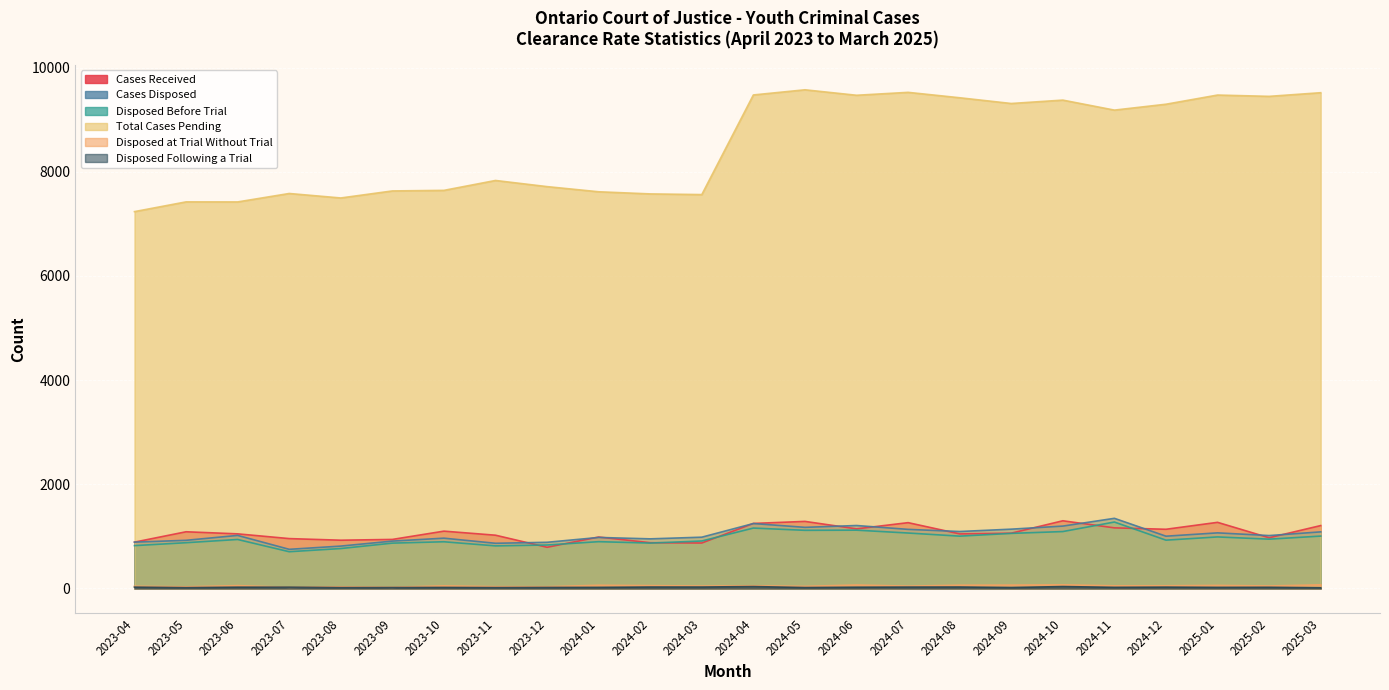

Reading right to left, transcribe all the data shown in this chart.

Cases Received: 1207	973	1269	1136	1163	1299	1061	1047	1263	1144	1287	1248	872	878	987	790	1022	1100	941	926	957	1048	1088	889
Cases Disposed: 1086	1015	1067	1003	1346	1197	1138	1093	1134	1208	1173	1246	984	952	979	886	867	965	909	813	751	1018	924	889
Disposed Before Trial: 1005	946	989	927	1275	1092	1057	1004	1064	1119	1116	1159	911	871	898	834	817	896	870	766	705	940	878	822
Total Cases Pending: 9518	9448	9473	9297	9184	9376	9311	9421	9525	9469	9574	9475	7562	7575	7616	7715	7833	7643	7632	7497	7583	7421	7422	7235
Disposed at Trial Without Trial: 69	47	58	51	50	69	64	62	44	66	40	51	46	54	61	33	34	50	22	31	22	54	31	42
Disposed Following a Trial: 12	22	20	25	21	36	17	27	26	23	17	36	27	27	20	19	16	19	17	16	24	24	15	25